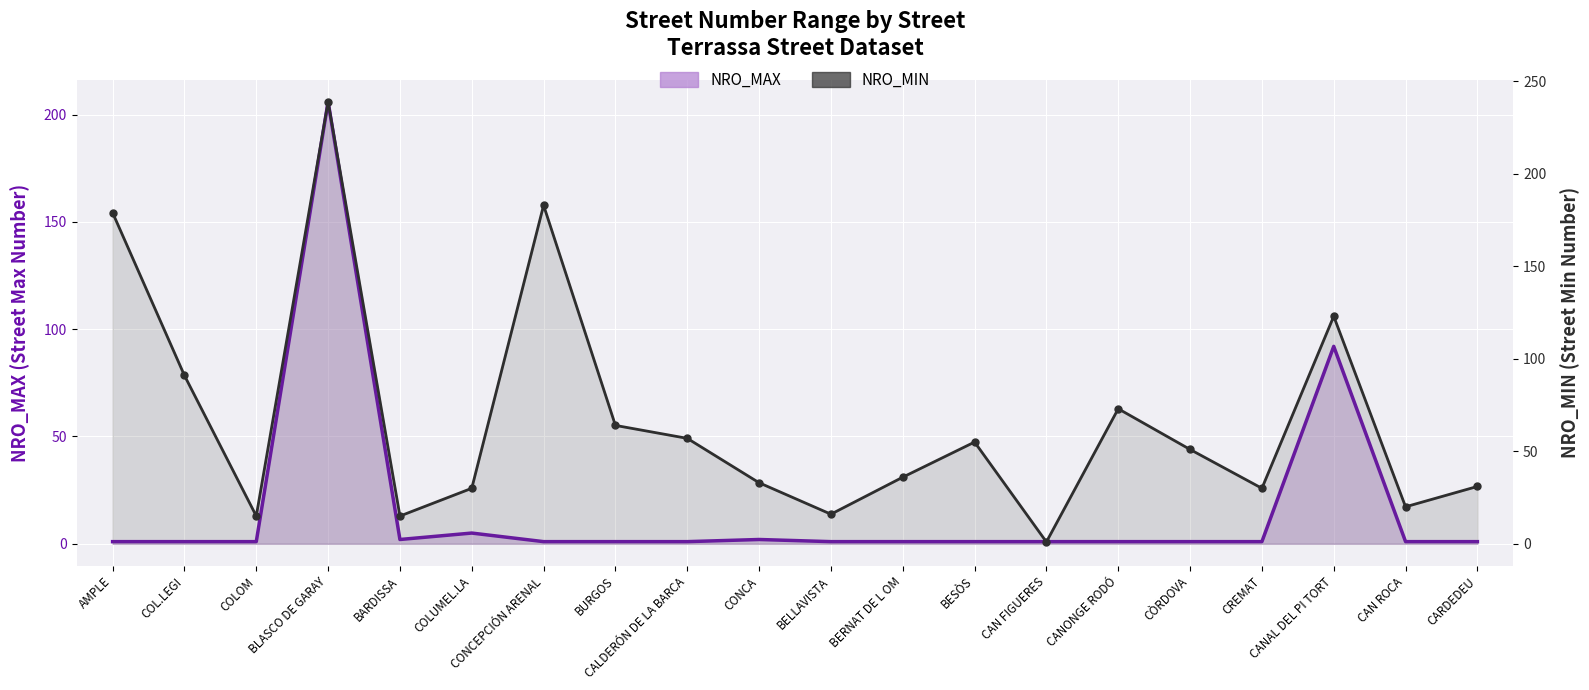

What is the value of the 6th point from the left?

30